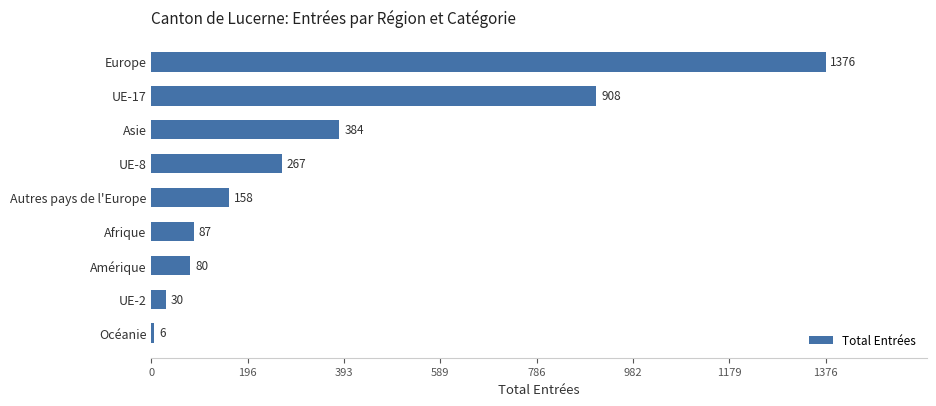

List the labels in order of value, smallest first.

Océanie, UE-2, Amérique, Afrique, Autres pays de l'Europe, UE-8, Asie, UE-17, Europe